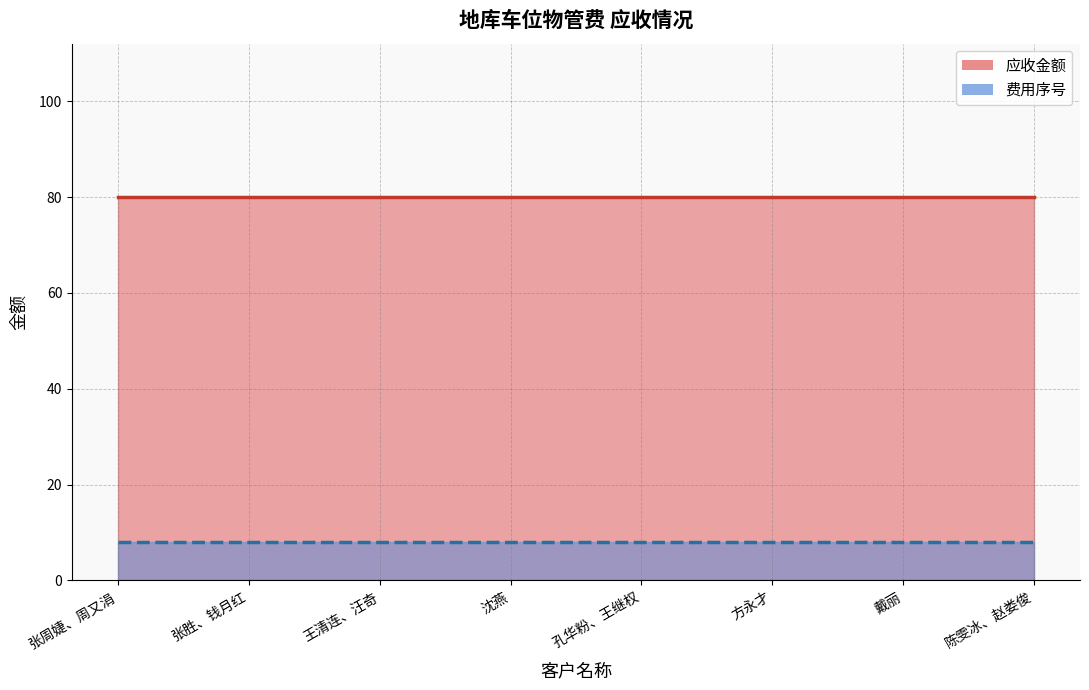

Reading left to right, extract all data points from this chart.

应收金额_line: 张周婕、周又涓=80	张胜、钱月红=80	王清连、汪奇=80	沈燕=80	孔华粉、王继权=80	方永才=80	戴丽=80	陈雯冰、赵娄俊=80
费用序号_line: 张周婕、周又涓=8	张胜、钱月红=8	王清连、汪奇=8	沈燕=8	孔华粉、王继权=8	方永才=8	戴丽=8	陈雯冰、赵娄俊=8